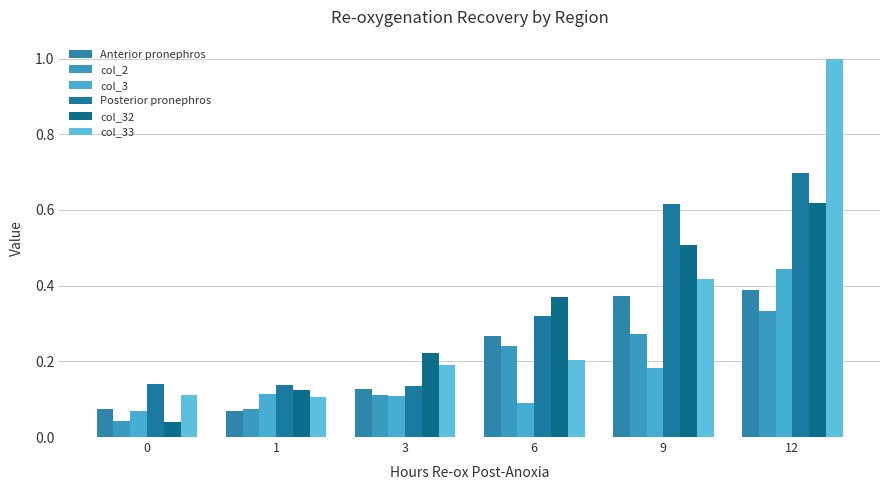

Rank the series at 3 from highest to lowest value.

col_32, col_33, Posterior pronephros, Anterior pronephros, col_2, col_3